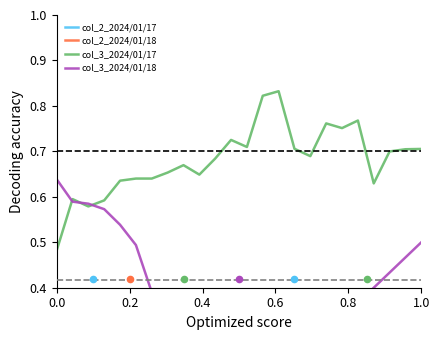

Which series reaches the maximum Y coordinate?

col_3_2024/01/17